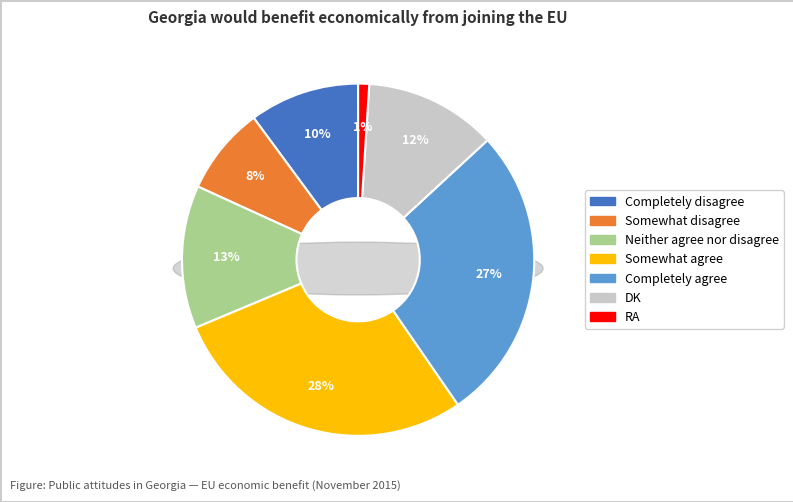

What percentage is the Somewhat agree slice, to the nearest percent?

28%